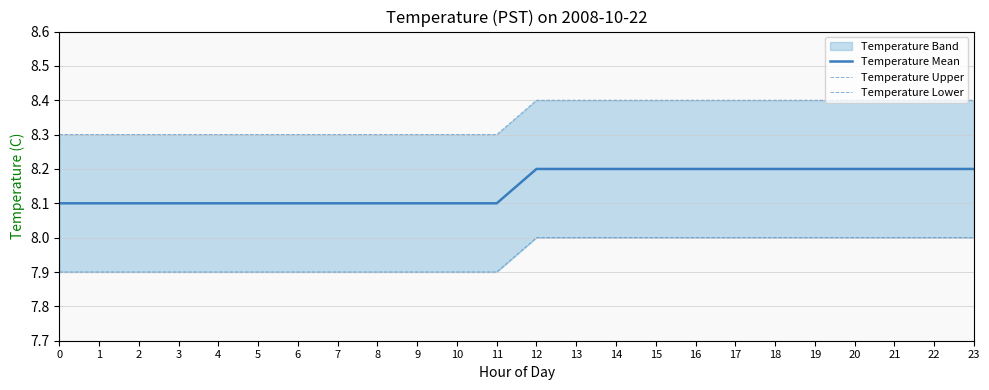

At how many categories does at least one series exceed 8?

24